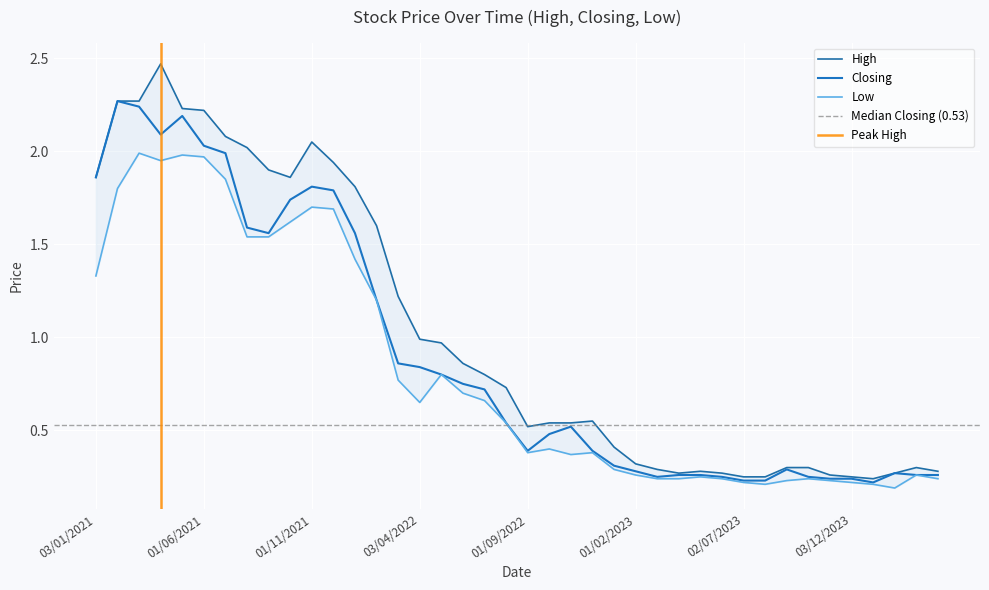

How many lines are shown in the chart?

3